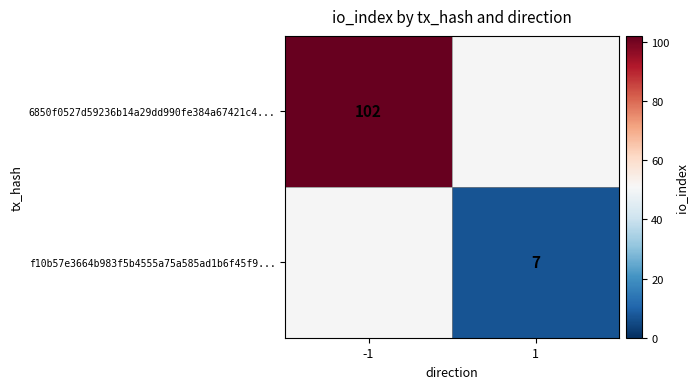

The value of f10b57e3664b983f5b4555a75a585ad1b6f45f9... at 1 is 9. True or false?

False